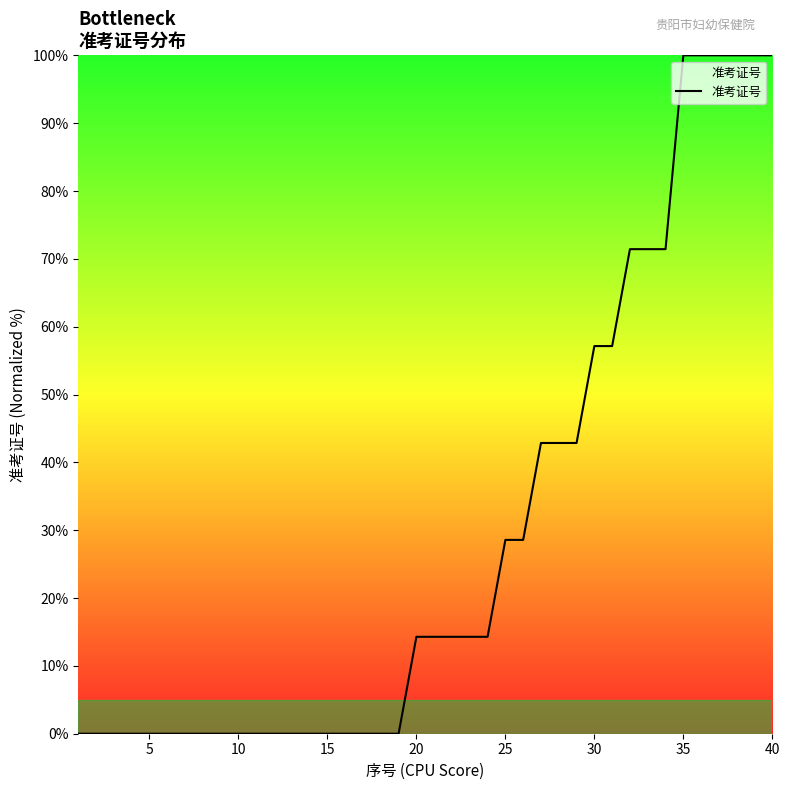

What is the difference between the maximum and minimum values?

100.0